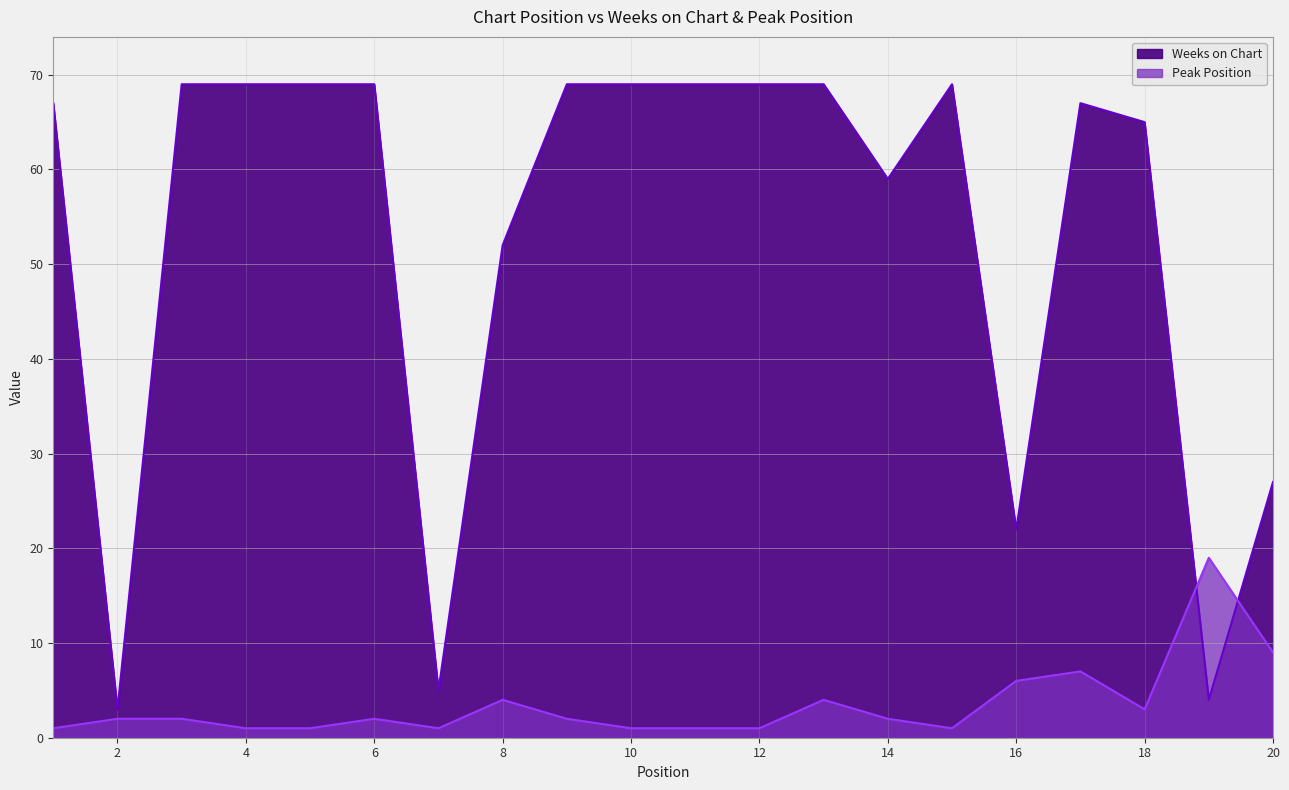

Where is the first local maximum for Peak Position?

6